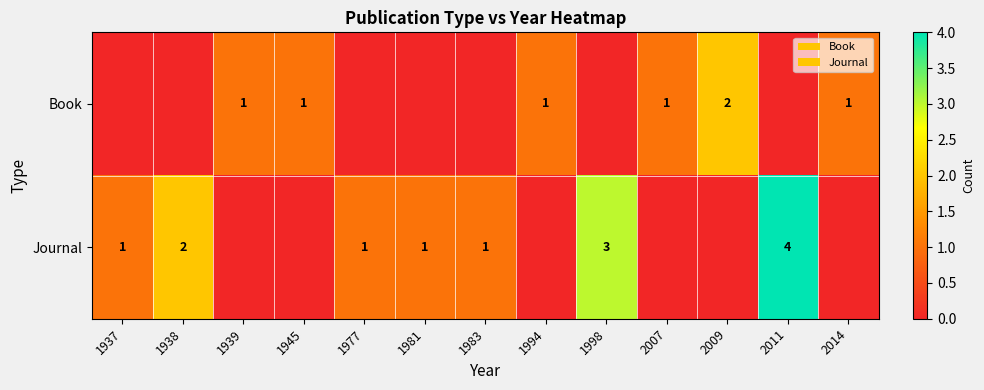

The Journal series shows 2 at 2011. True or false?

False